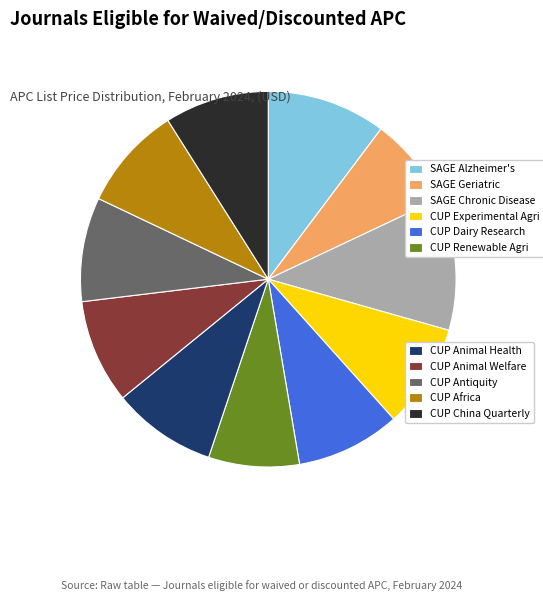

Is there a majority slice in this chart?

No